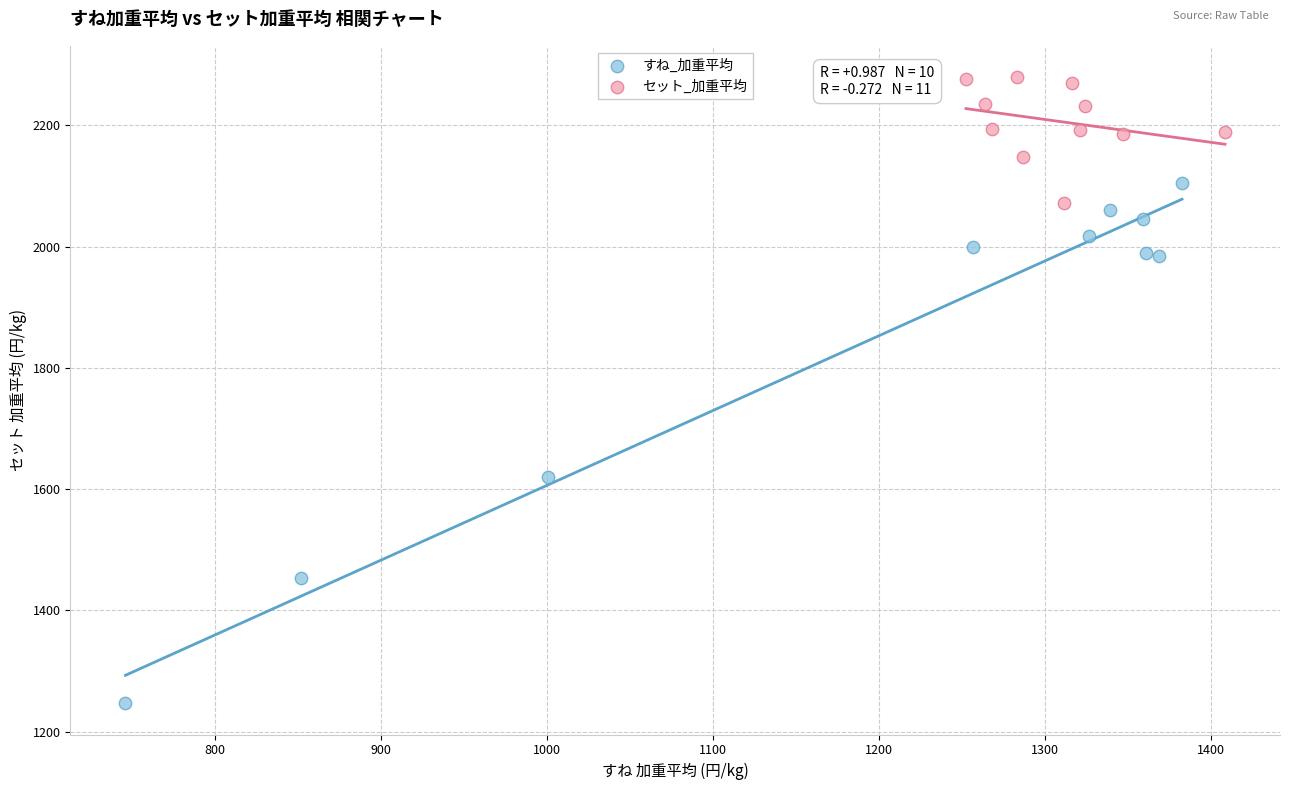

Which series has the widest spread of Y values?

すね_加重平均